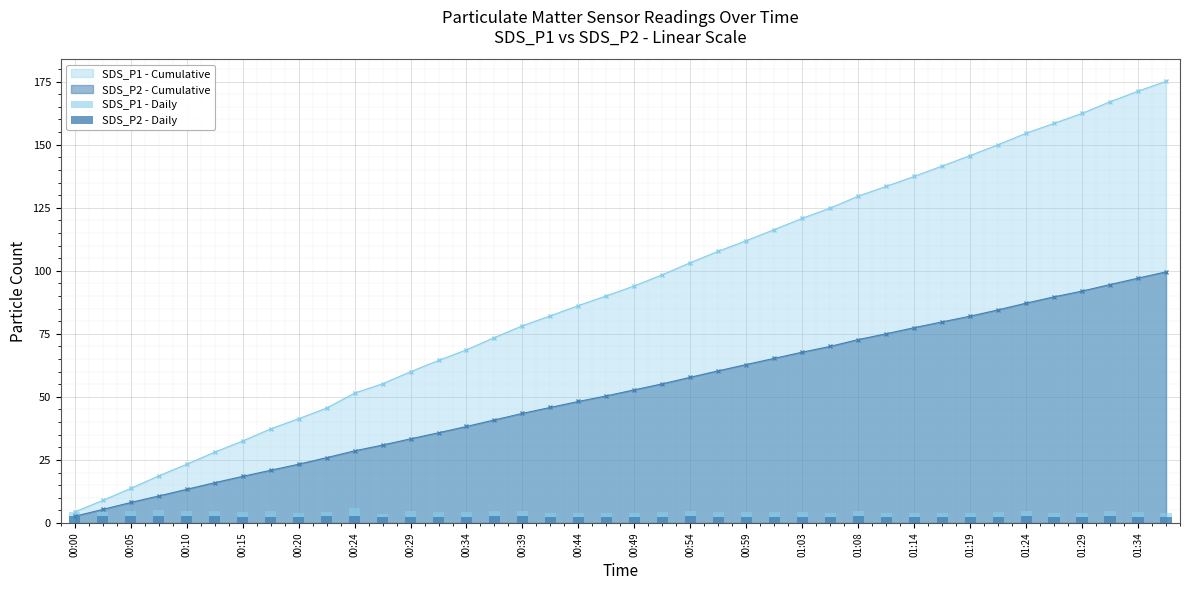

What is the lowest value of the SDS_P1 - Cumulative series?

4.4